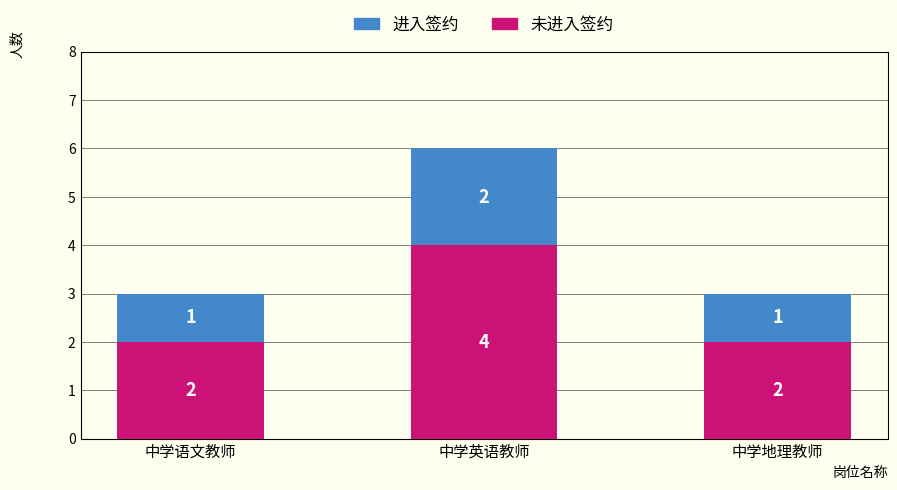

What is the total value across all series at 中学英语教师?

6